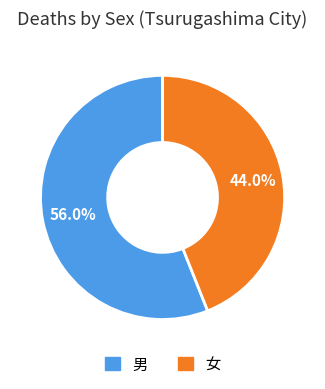

Does 男 account for over 50% of the chart?

Yes